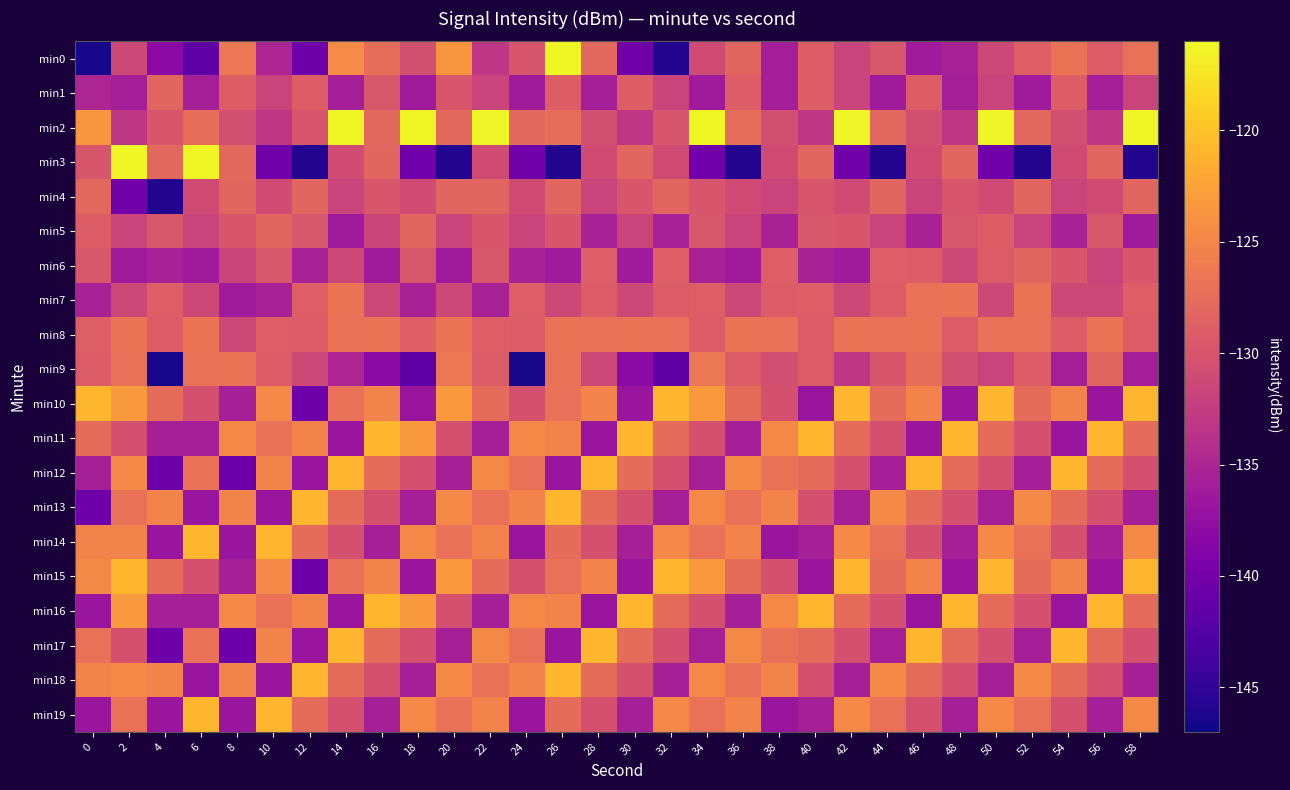

Which has a higher value, 32 or 18?

18